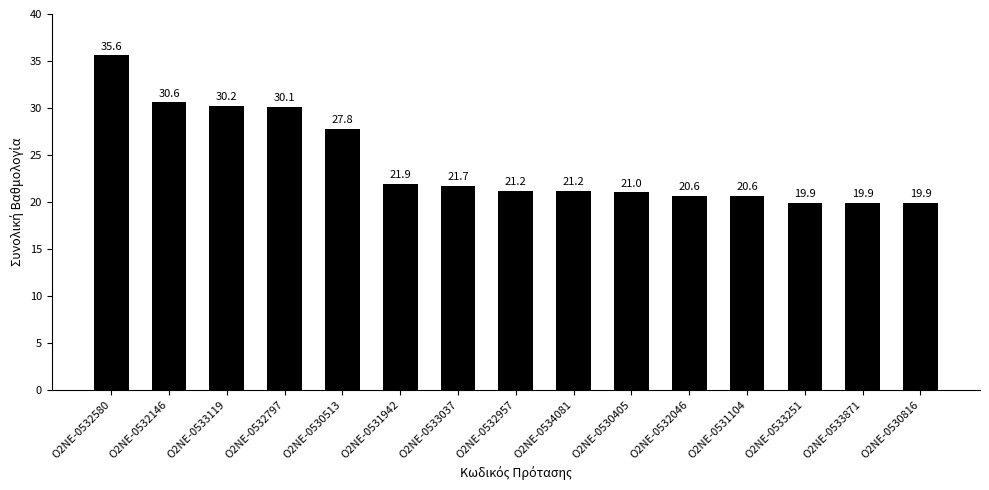

Are the bars horizontal?

No